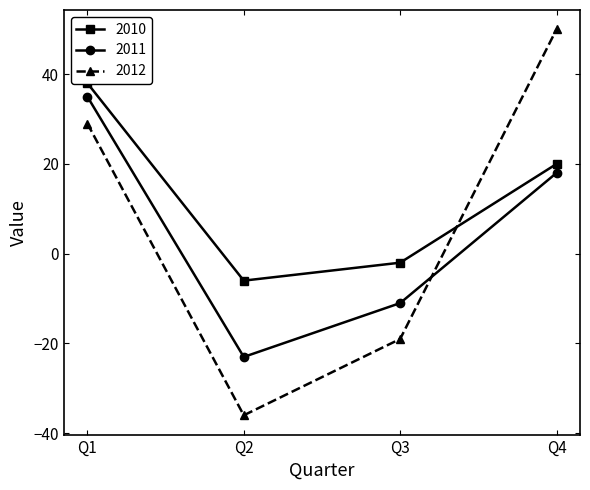

Does the chart display data point markers on the line(s)?

Yes